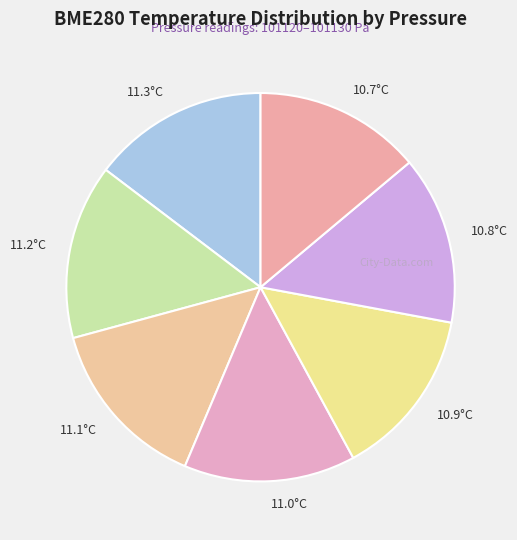

Count the number of slices in the pie.

7